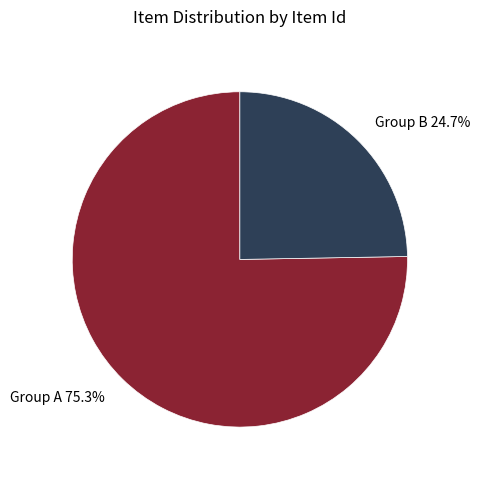

What is the largest slice in the pie chart?

Group A 75.3%